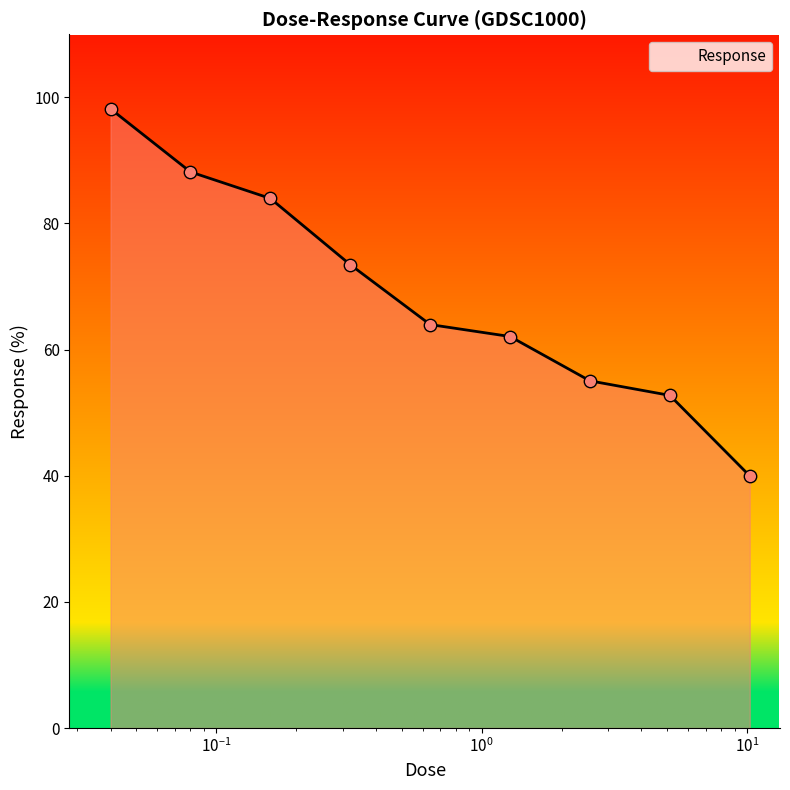

What is the greatest value displayed?

98.2